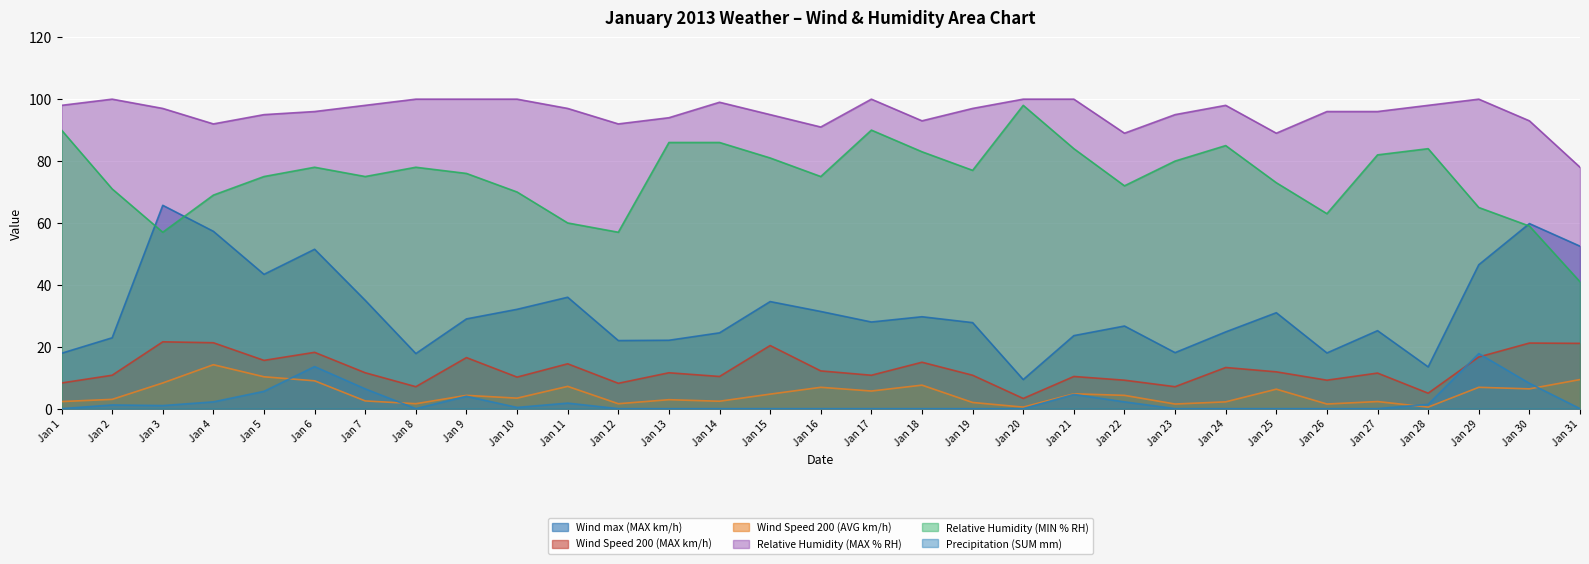

What is the sum of the Precipitation (SUM mm) values at Jan 22 and Jan 14?

2.2